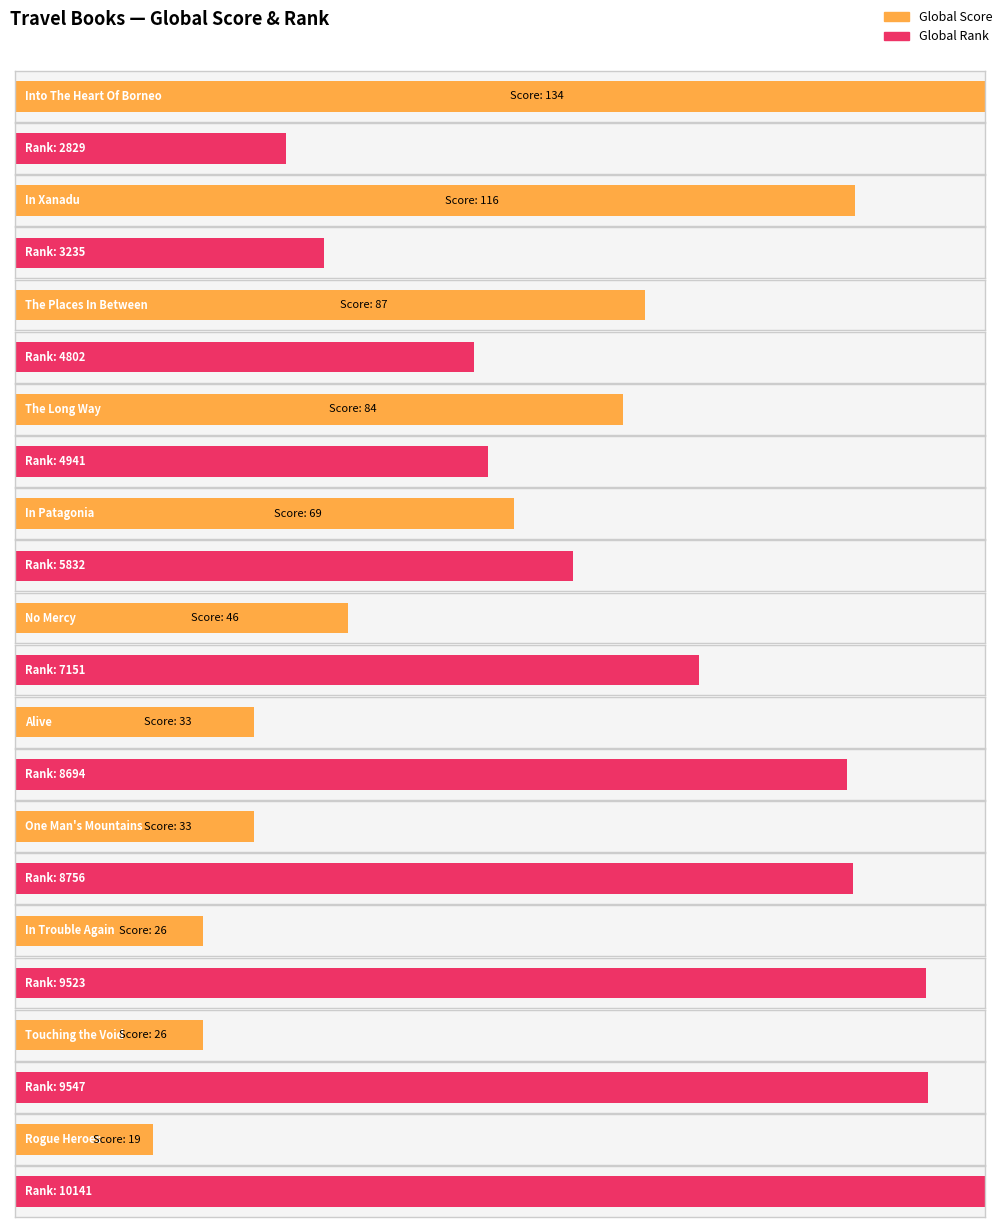

At which label is Global Rank closest to 6485?

In Patagonia